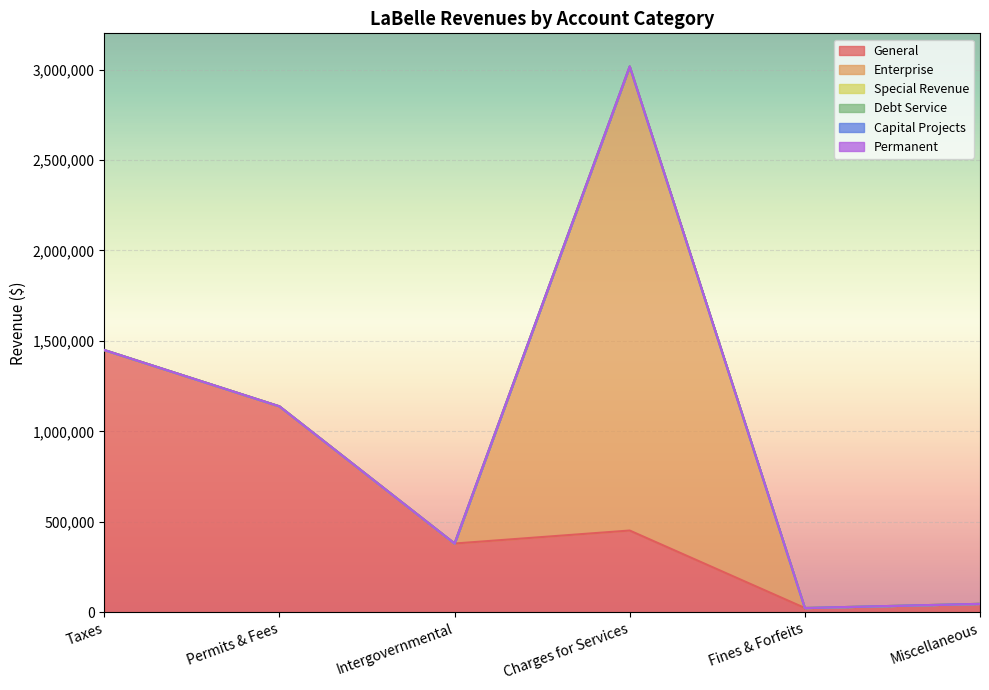

Reading left to right, transcribe all the data shown in this chart.

General: 1449734	1138444	380436	452231	24057	47071
Enterprise: 0	0	0	2564785	0	0
Special Revenue: 0	0	0	0	0	0
Debt Service: 0	0	0	0	0	0
Capital Projects: 0	0	0	0	0	0
Permanent: 0	0	0	0	0	0